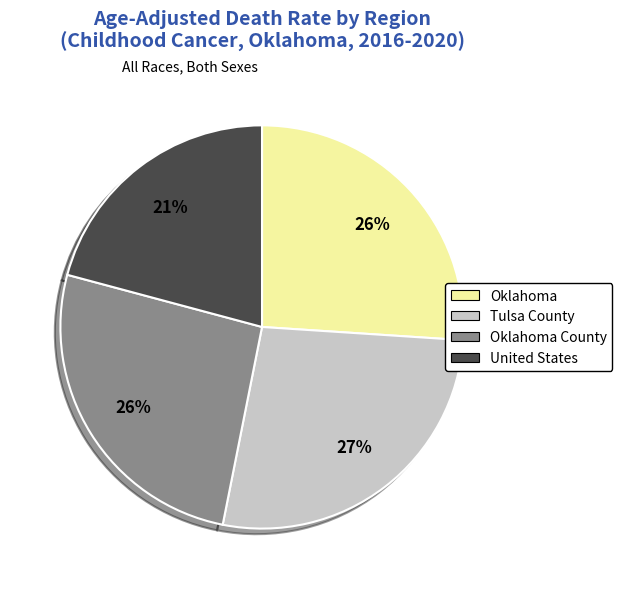

Count the number of slices in the pie.

4